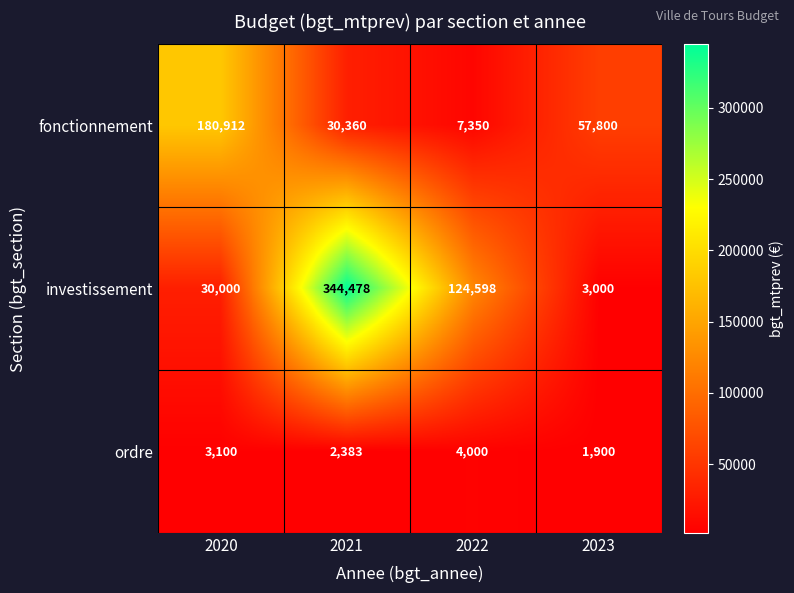

What is the difference between the highest and lowest values at 2022?

120598